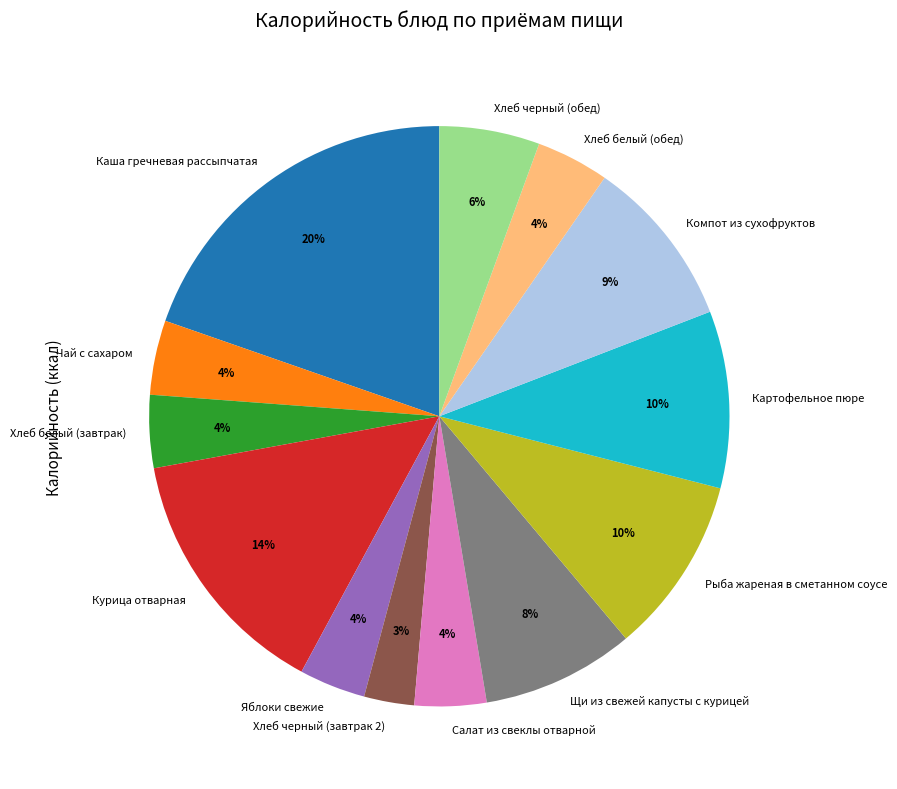

How many segments does this pie chart have?

13